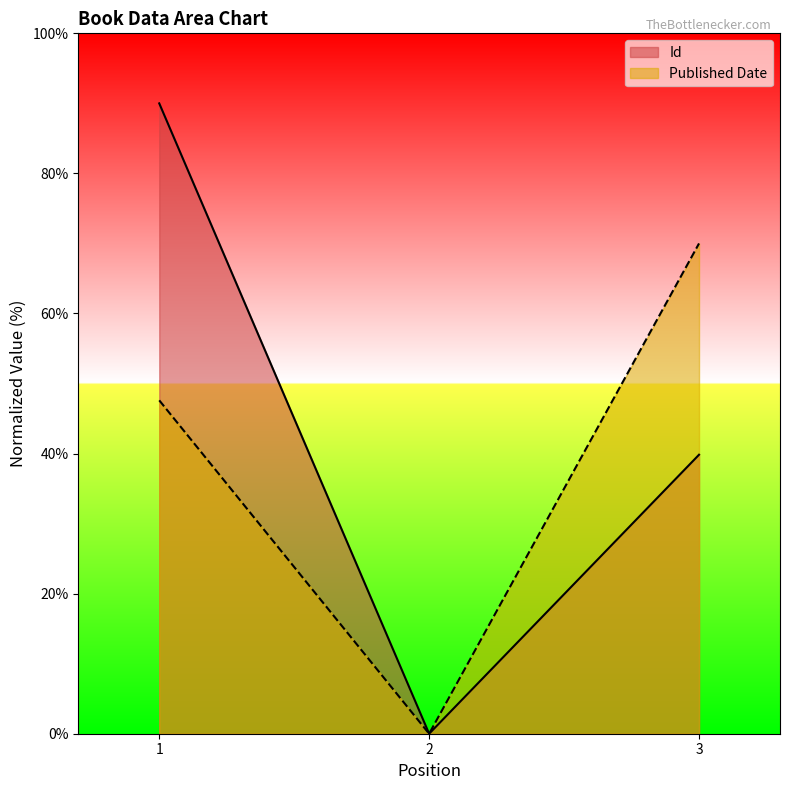

How many categories are shown in the chart?

3